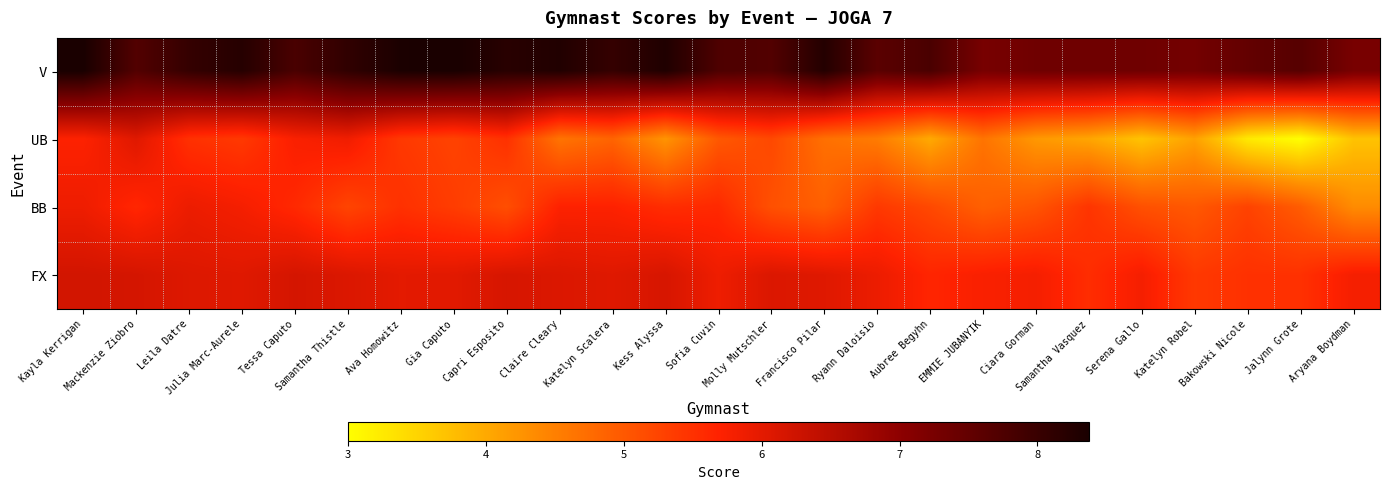

Rank the series at Samantha Thistle from lowest to highest value.

BB, UB, FX, V